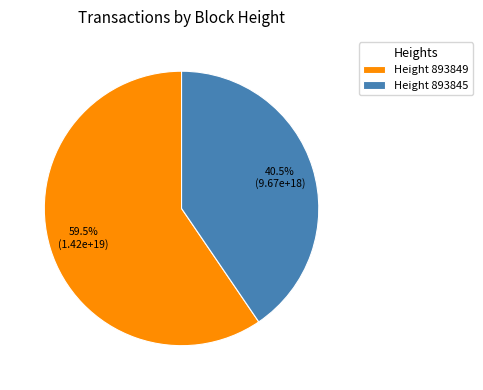

Which category has the smallest portion of the pie?

Height 893845